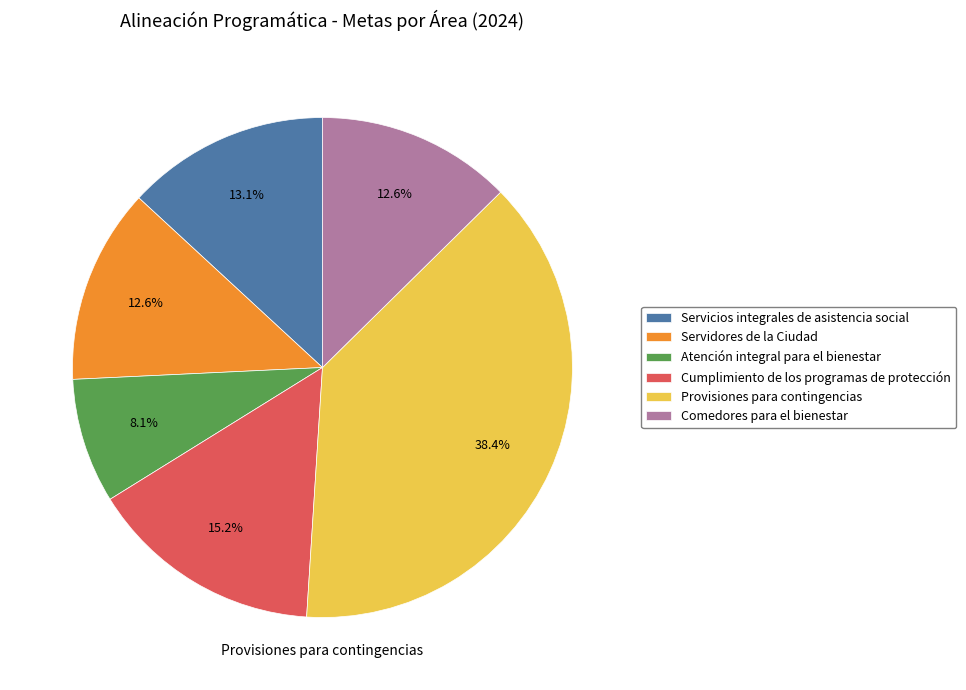

Between Cumplimiento de los programas de protección and Atención integral para el bienestar, which is larger?

Cumplimiento de los programas de protección